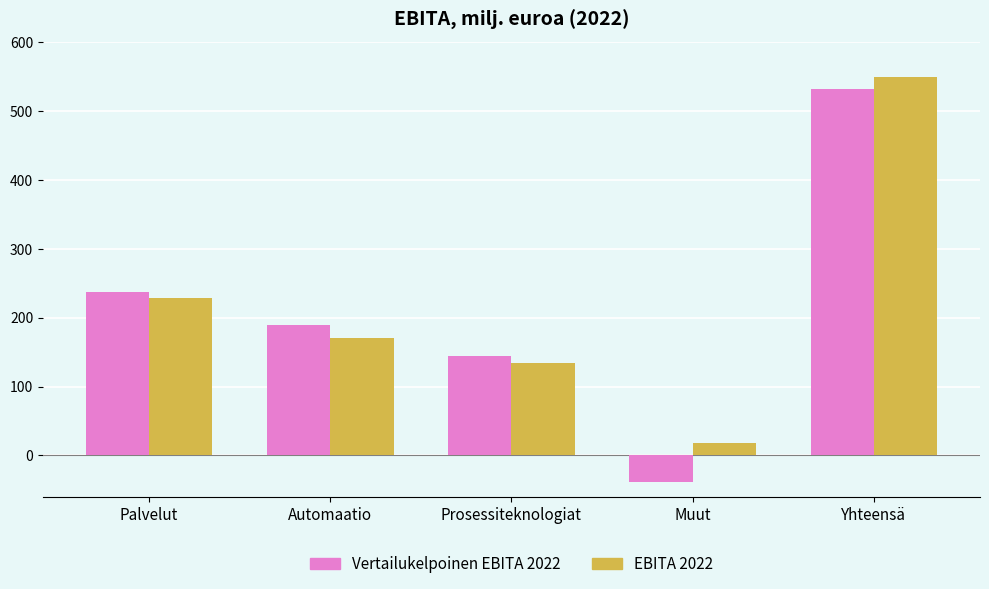

How many bars are there in each group?

2